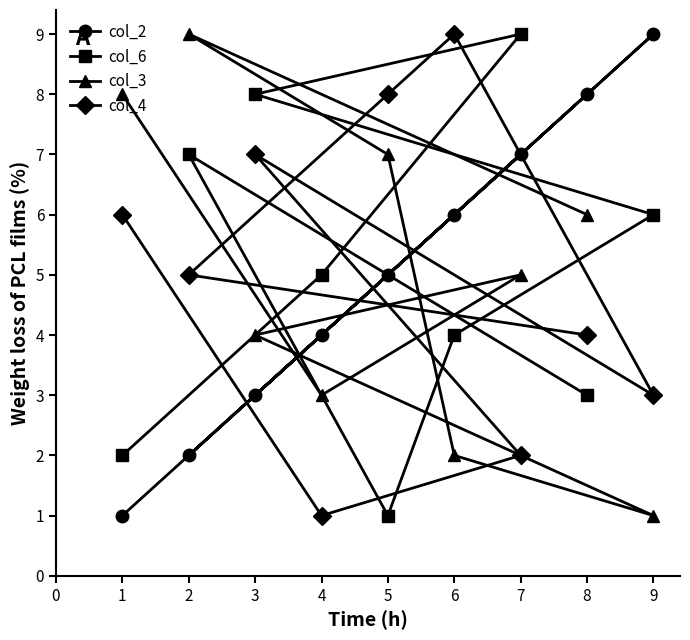

Which series changed the most between 1 and 3?

col_6